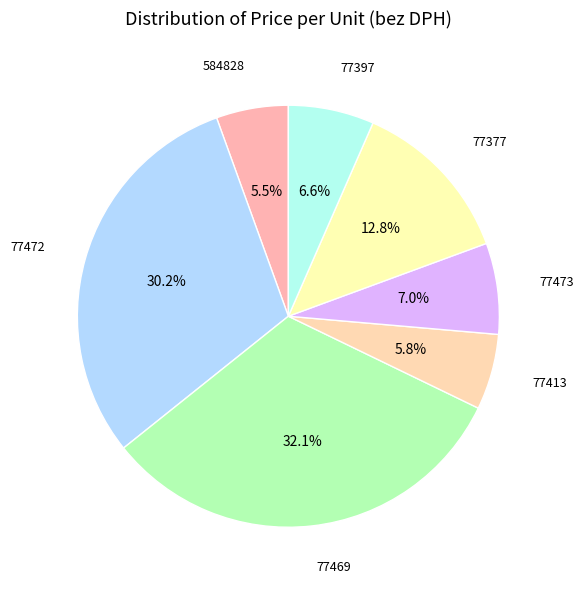

How many slices are in this pie chart?

7